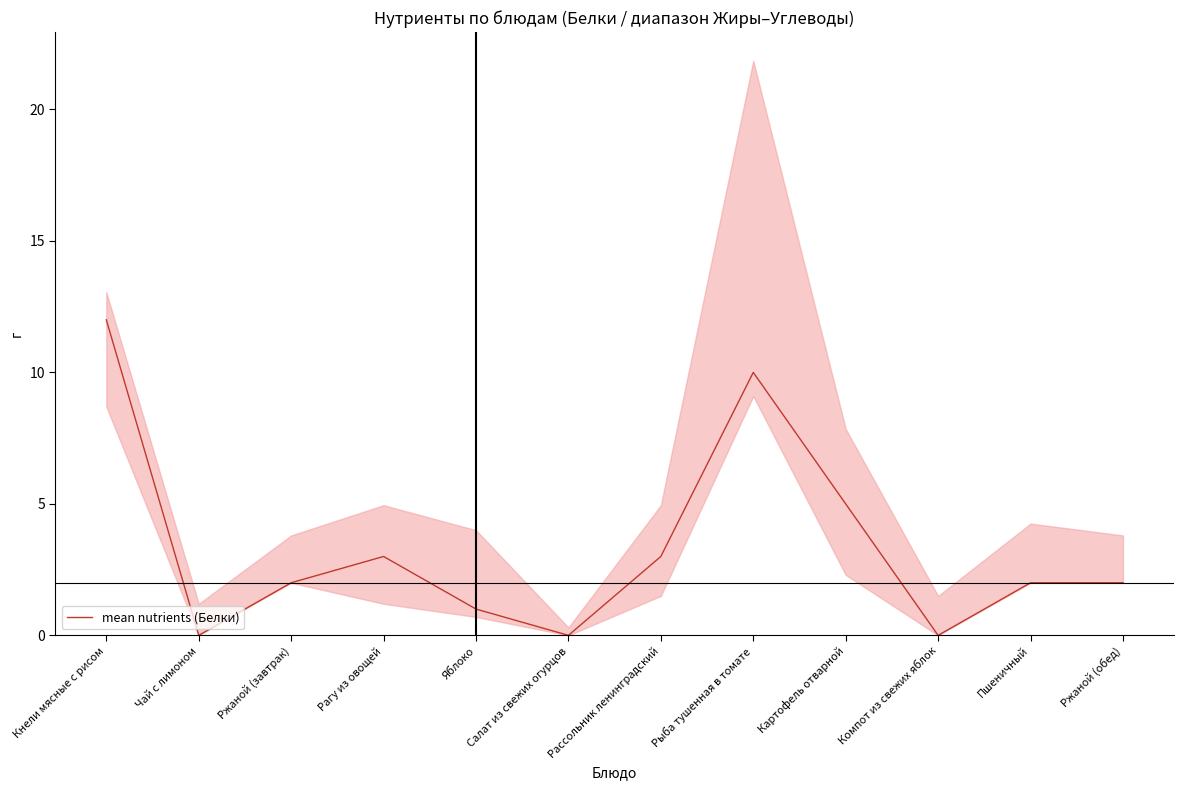

What is the sum of the values at Кнели мясные с рисом and Ржаной (обед)?

14